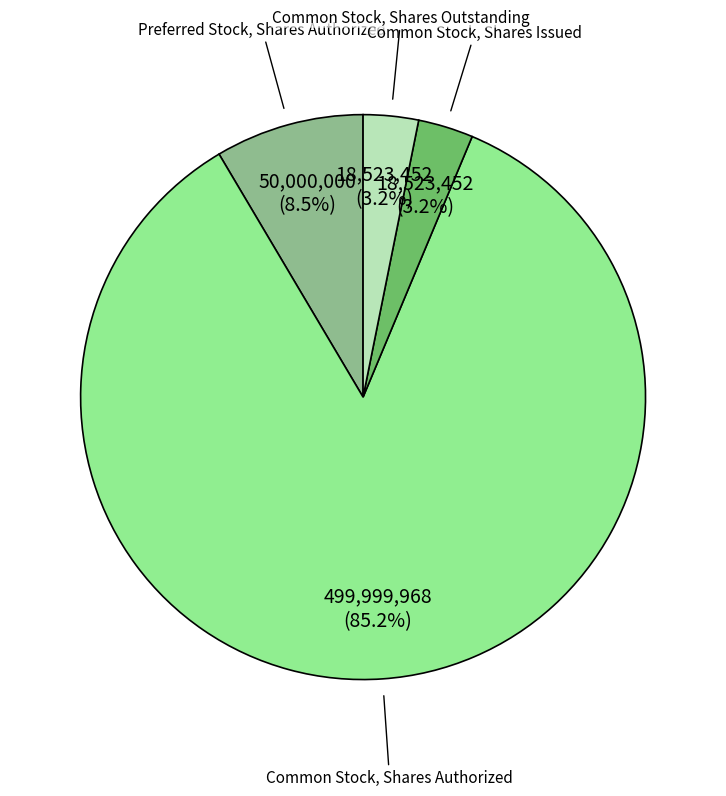

What percentage is the Common Stock, Shares Issued slice, to the nearest percent?

3%